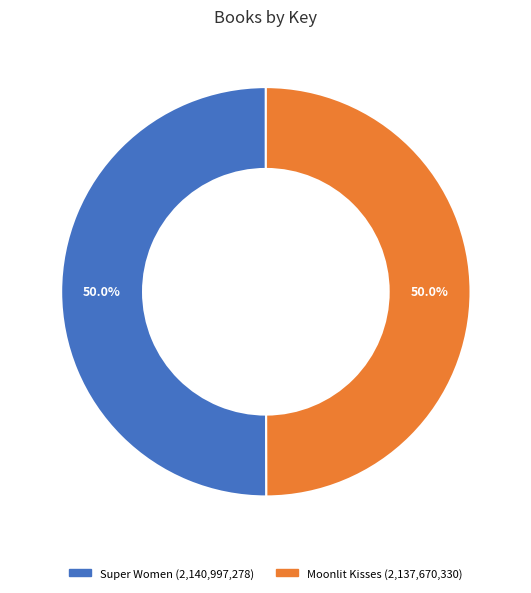

What is the ratio of the value at Moonlit Kisses to the value at Super Women?

1.0